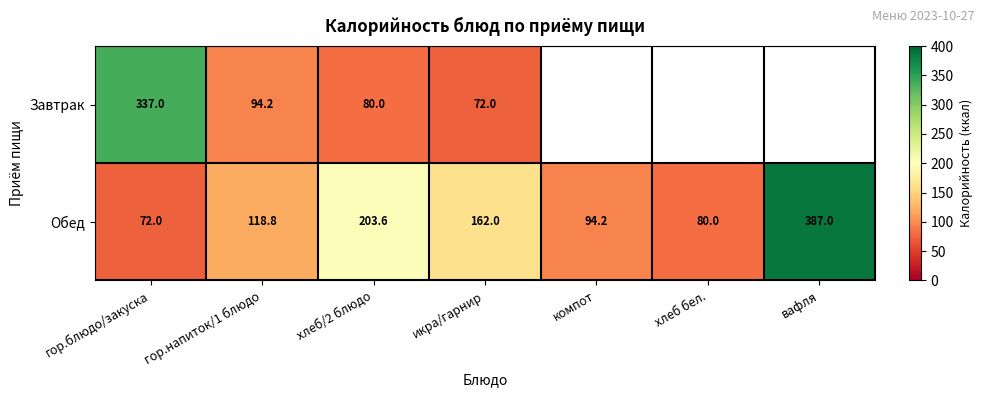

Read the Обед value at икра/гарнир.

162.0